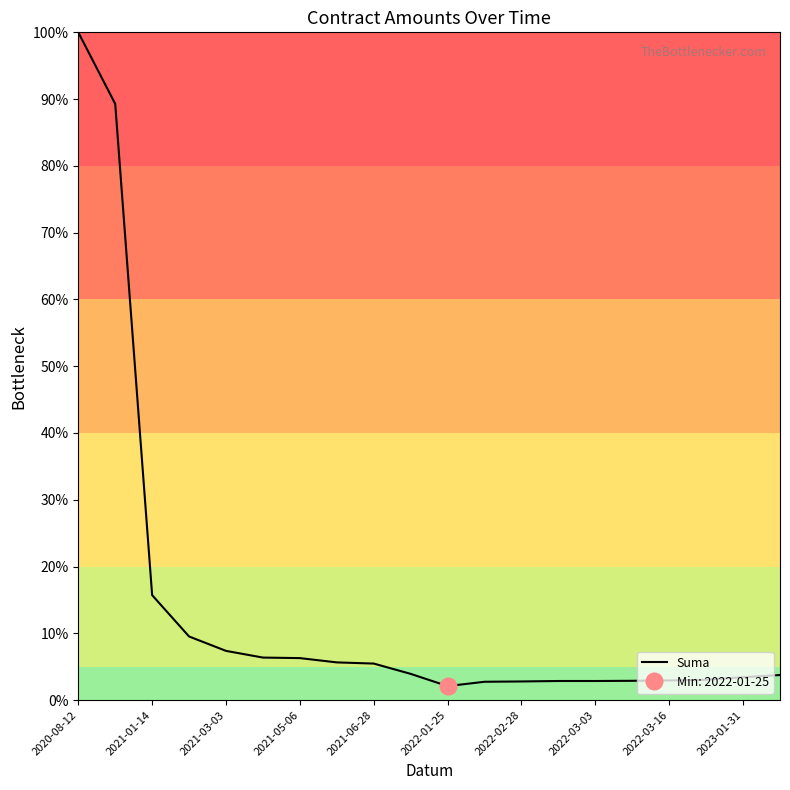

How many categories are shown in the chart?

20